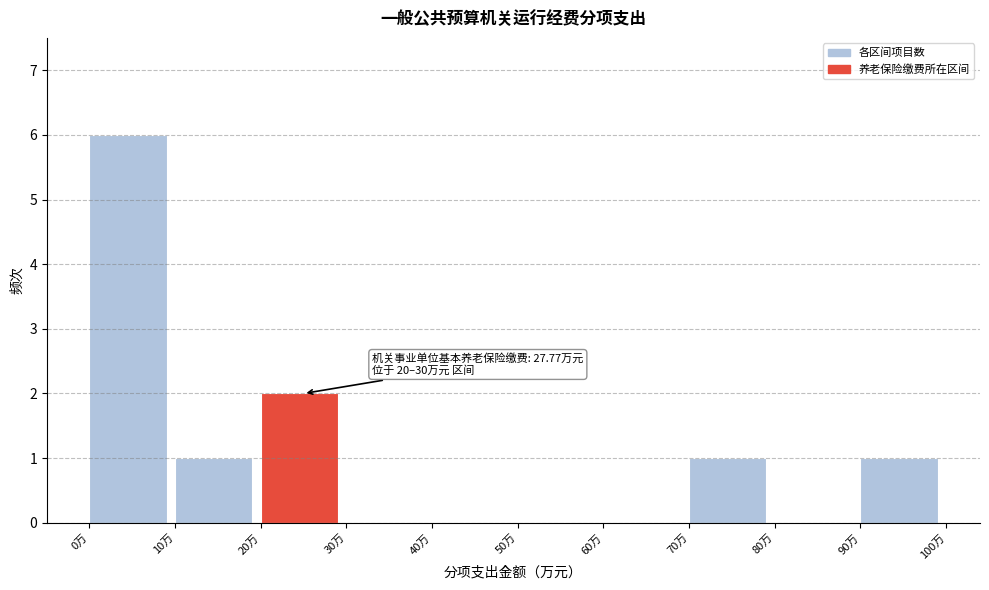

Which range on the x-axis has the tallest bar?

0 to 10